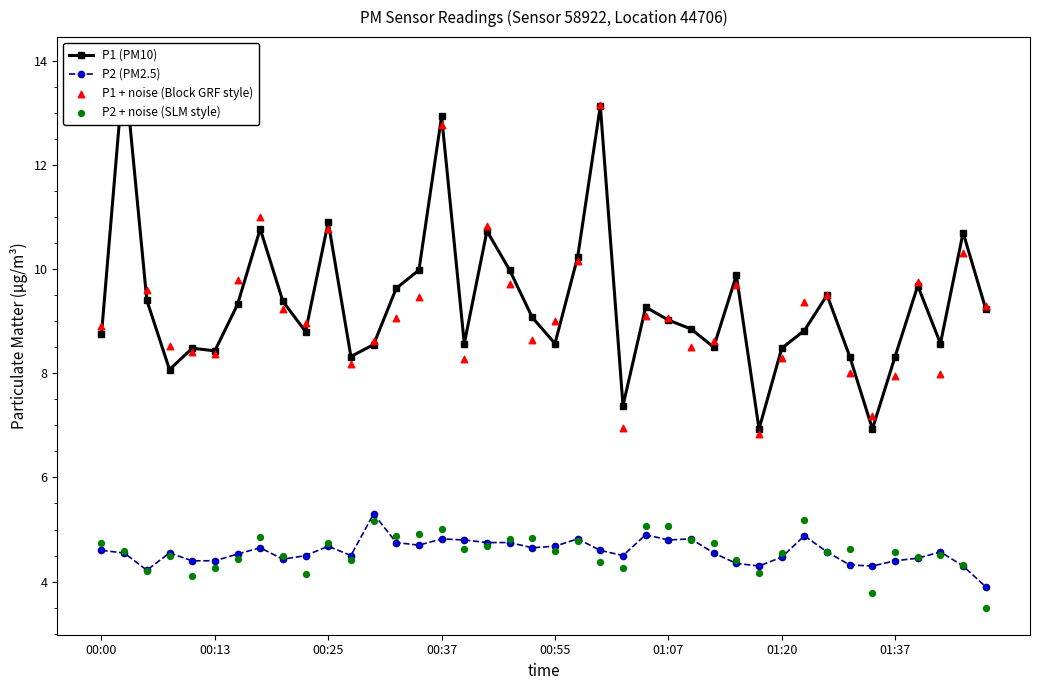

At how many categories does at least one series exceed 12?

3